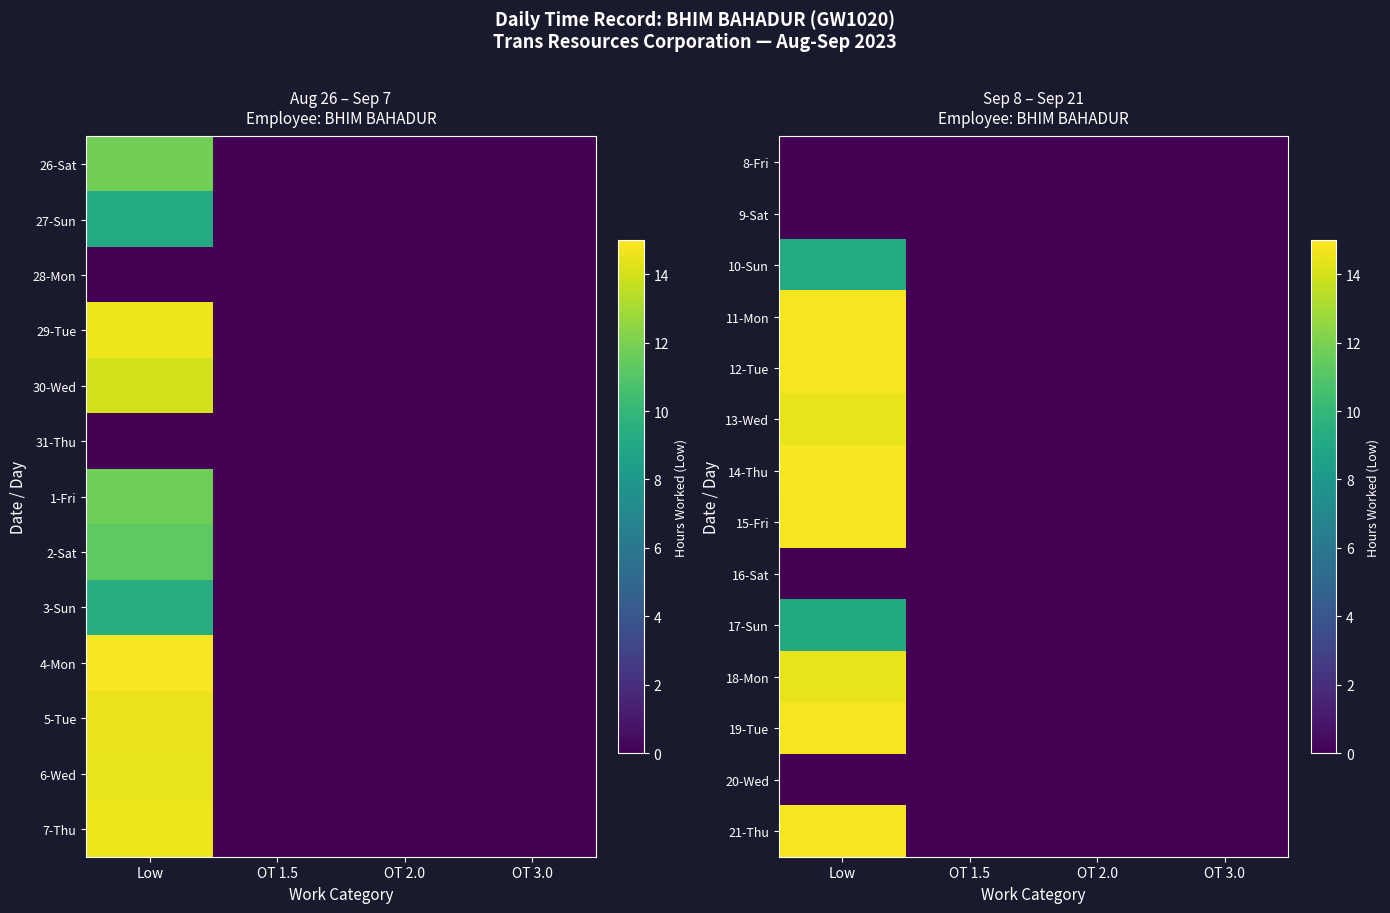

At which label is 18-Mon closest to 7?

OT 1.5